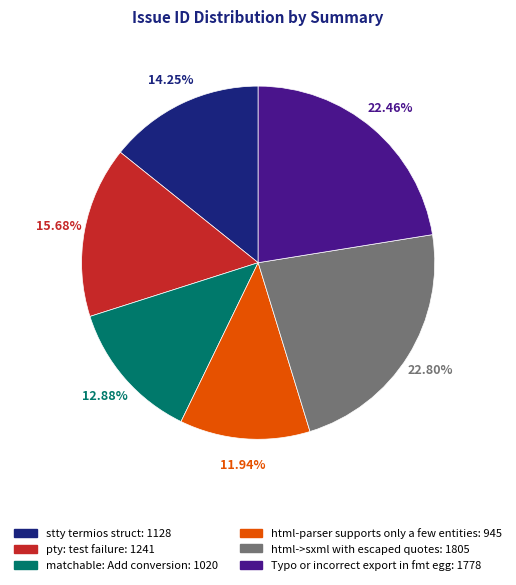

Is pty: test failure the majority of the pie?

No